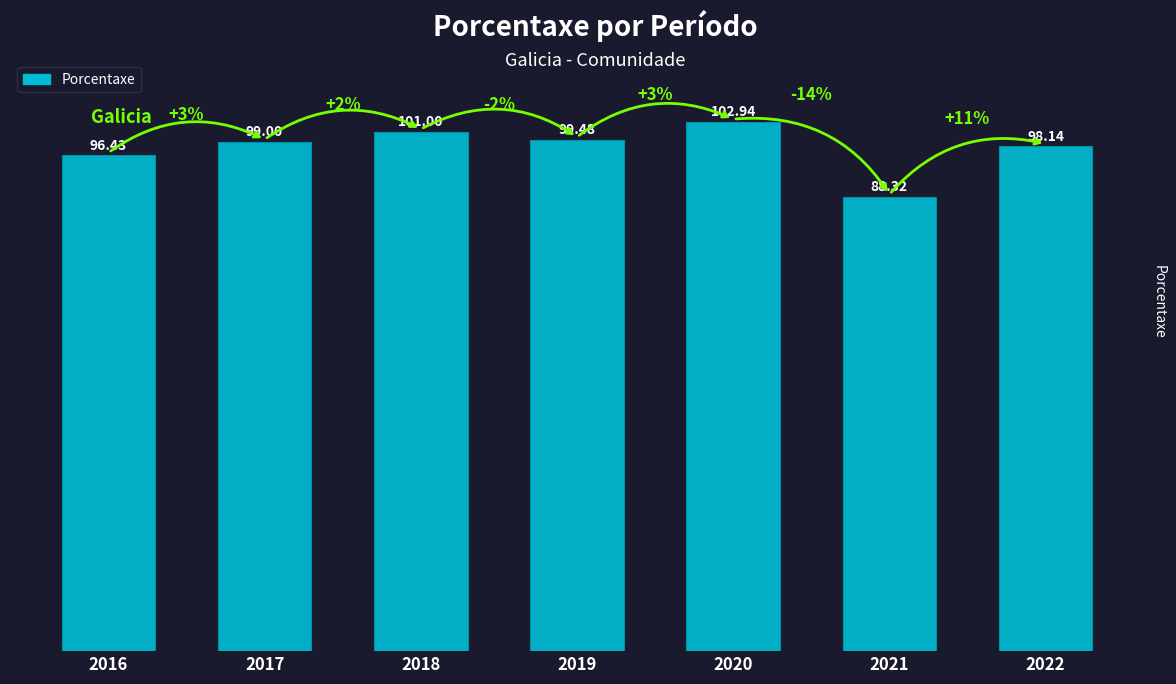

What is the maximum value shown in the chart?

102.9